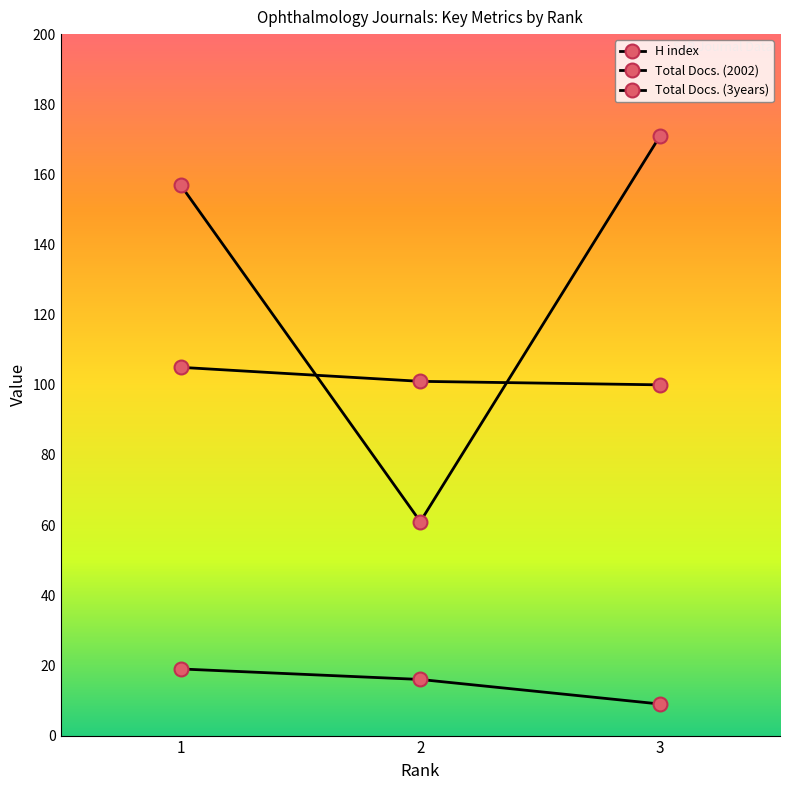

How many series are shown in this chart?

3